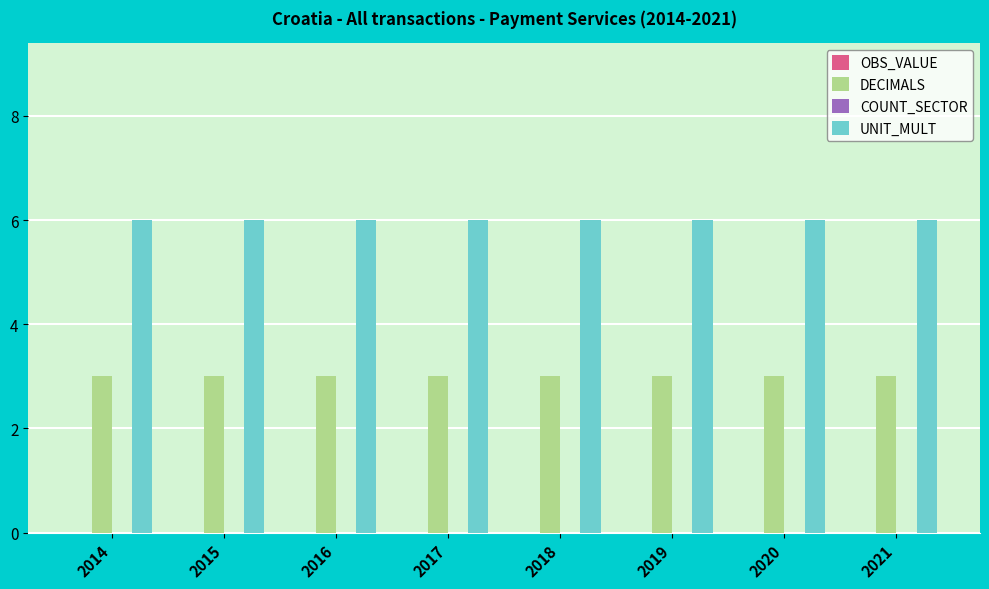

List the series in order of their overall mean, highest first.

UNIT_MULT, DECIMALS